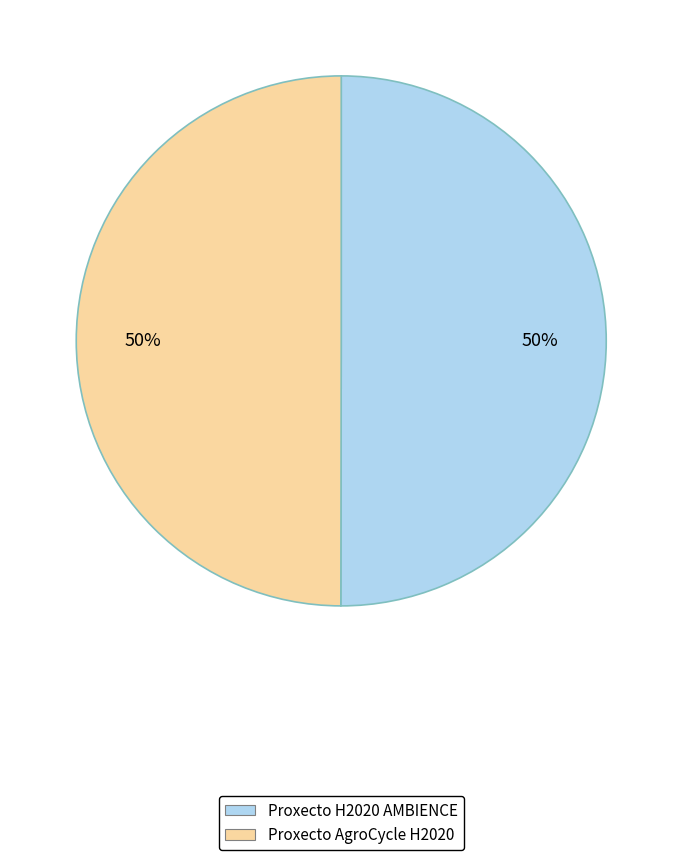

To the nearest percent, what portion does Proxecto AgroCycle H2020 represent?

50%